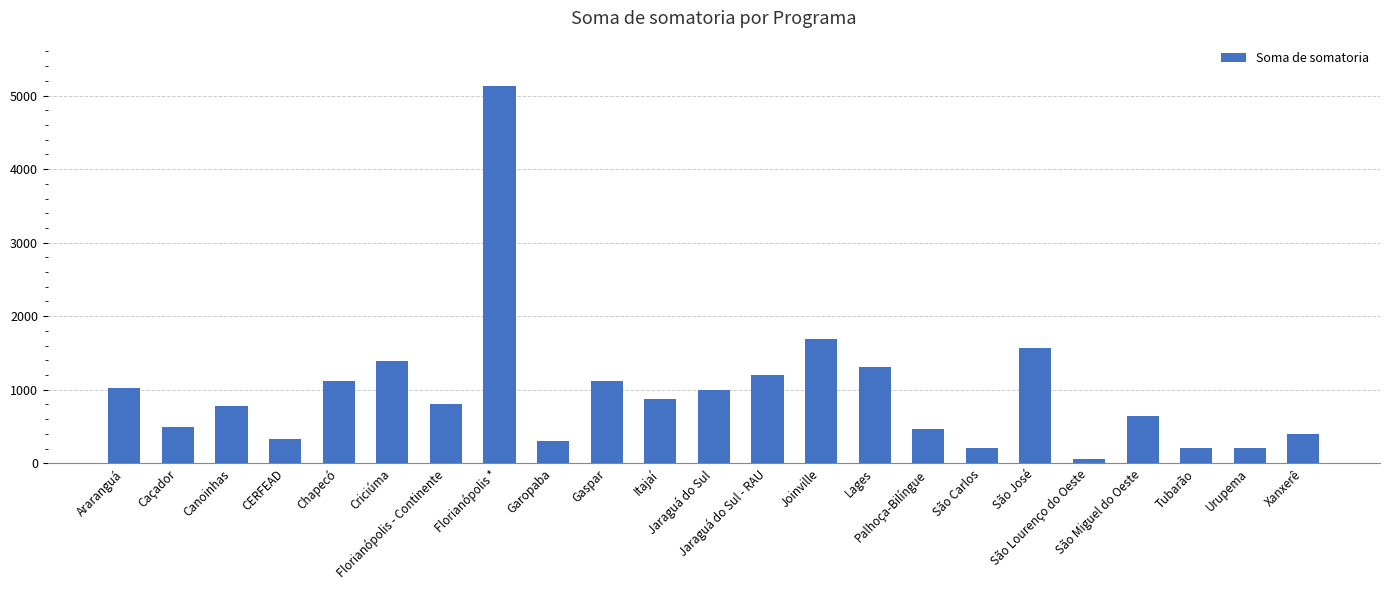

How many bars are there in total?

23